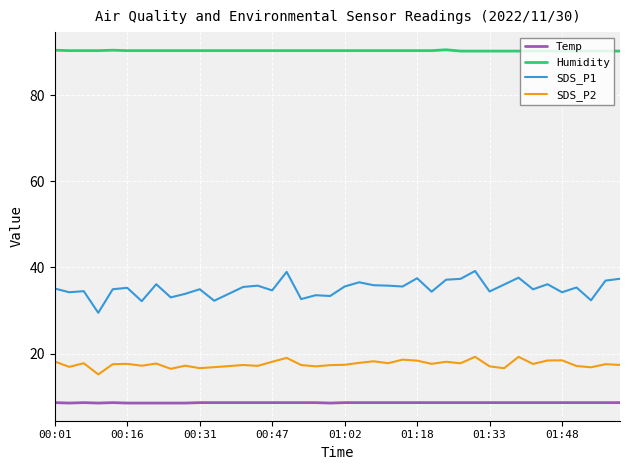

At which category does the chart reach its peak across all series?

01:24